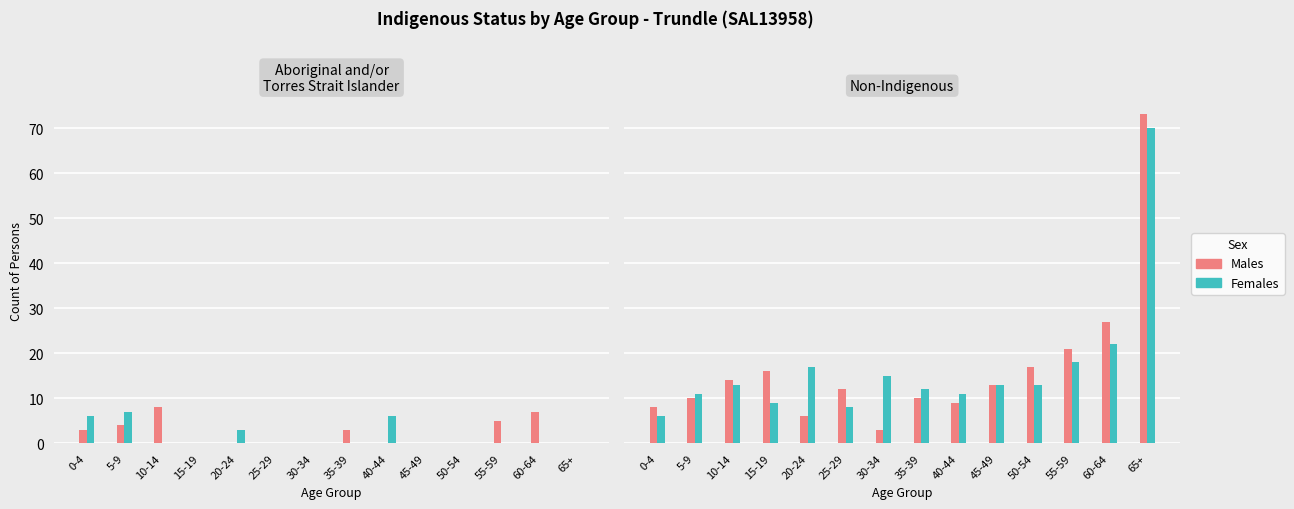

Where is Females nearest to the value 38?

60-64